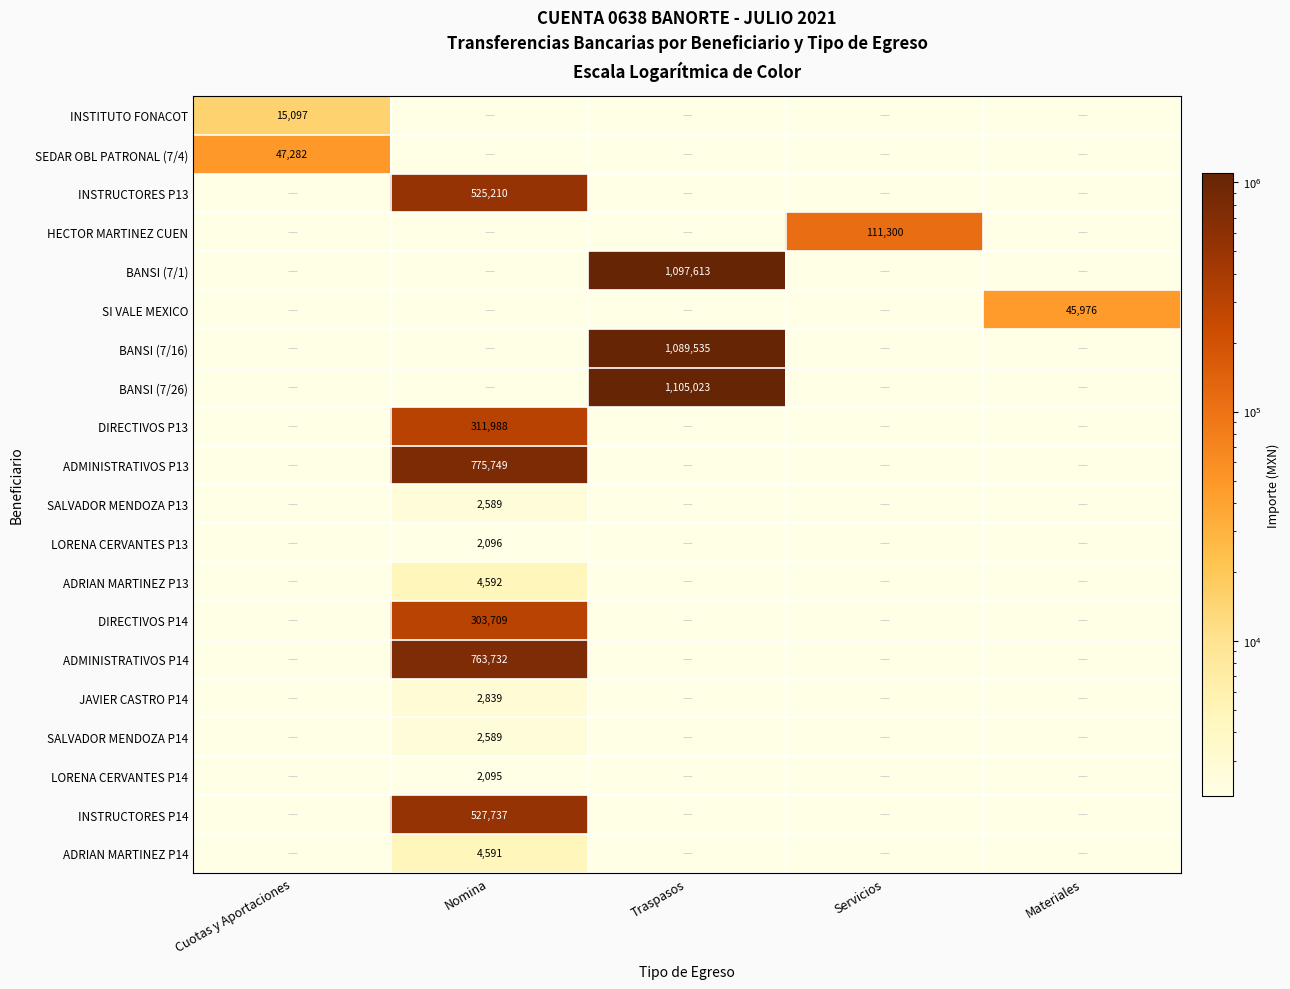

Which category has the highest value in the JAVIER CASTRO P14 series?

Nomina